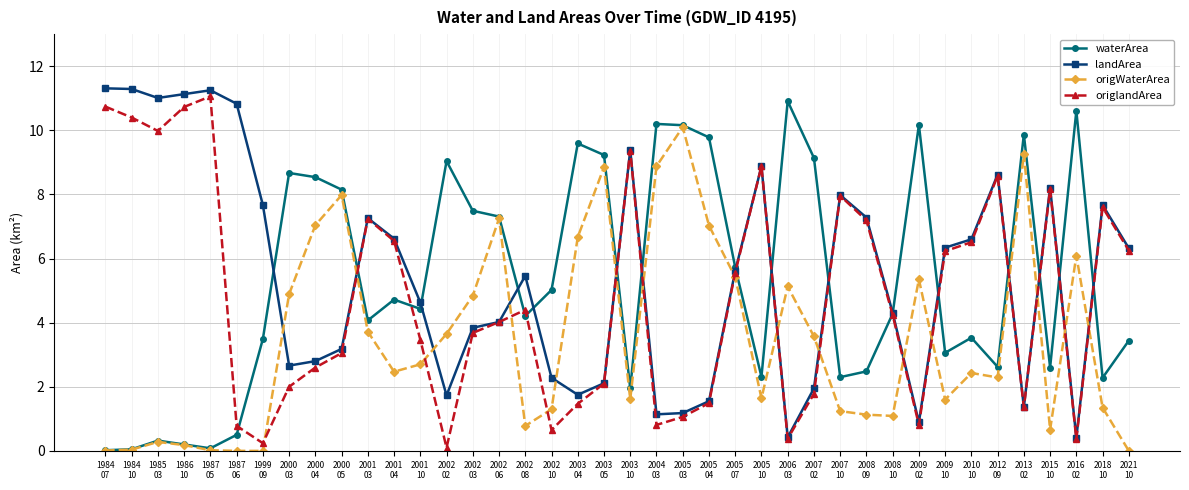

True or false: landArea has more than 0 points higher than both neighbors.

True